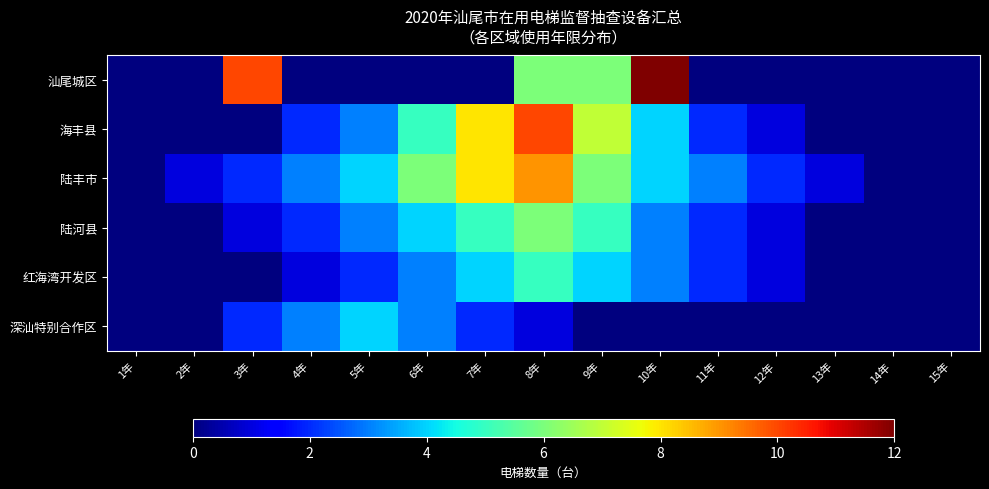

At how many categories does at least one series exceed 2?

9